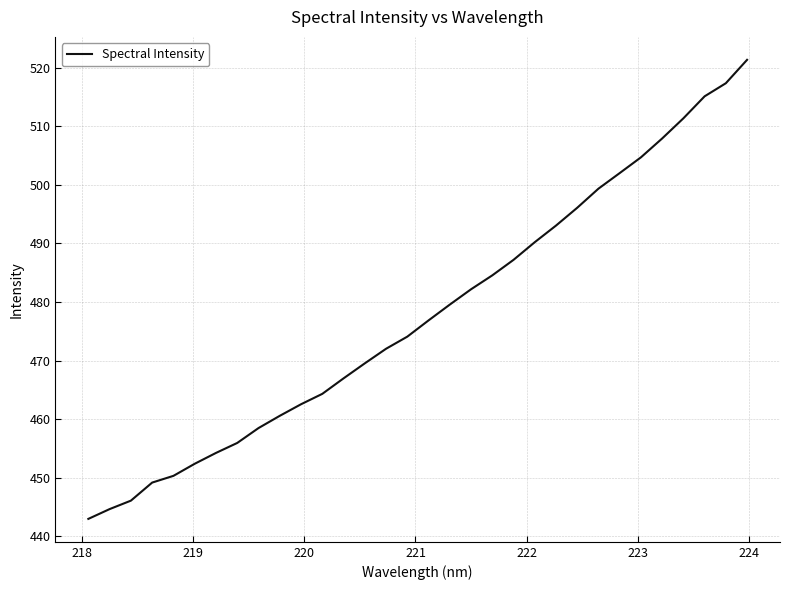

What is the maximum value shown in the chart?

521.3